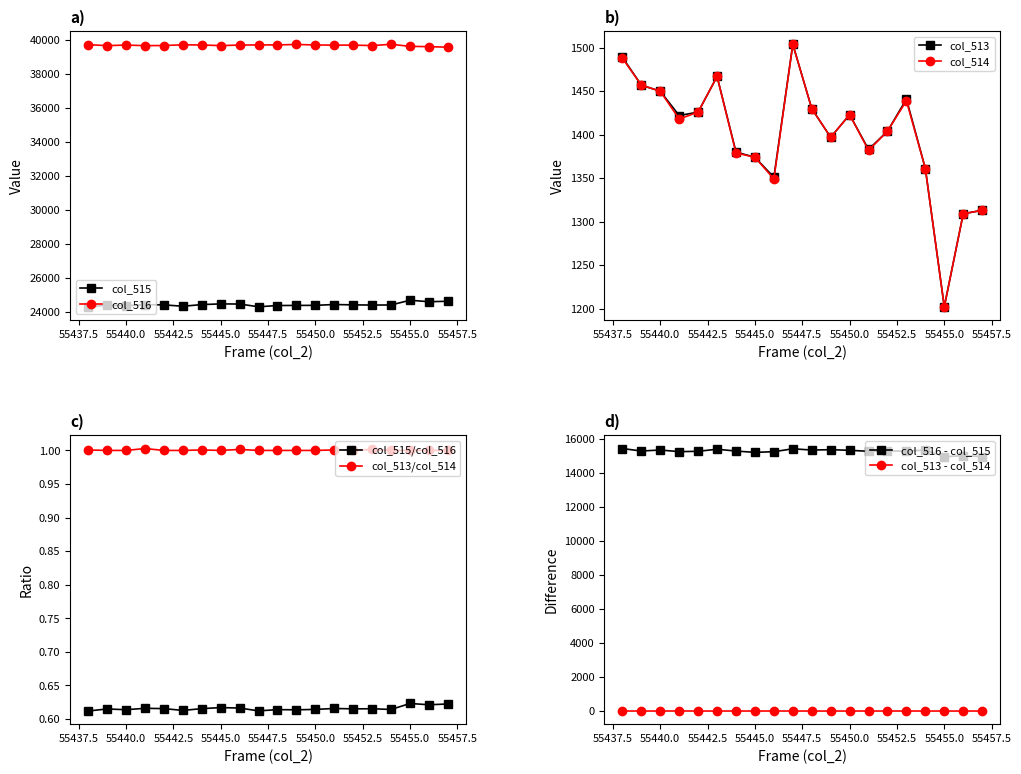

True or false: col_516 and col_515 cross at least once.

False